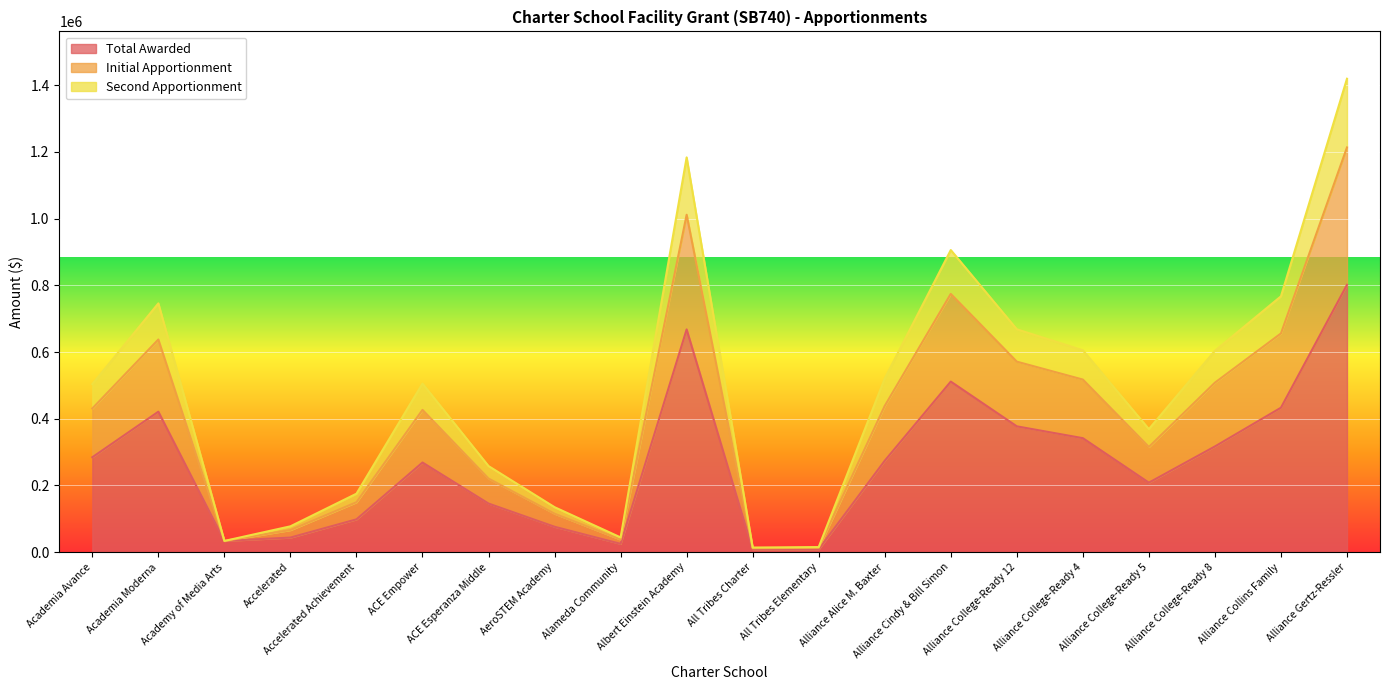

True or false: Total Awarded and Initial Apportionment cross at least once.

False